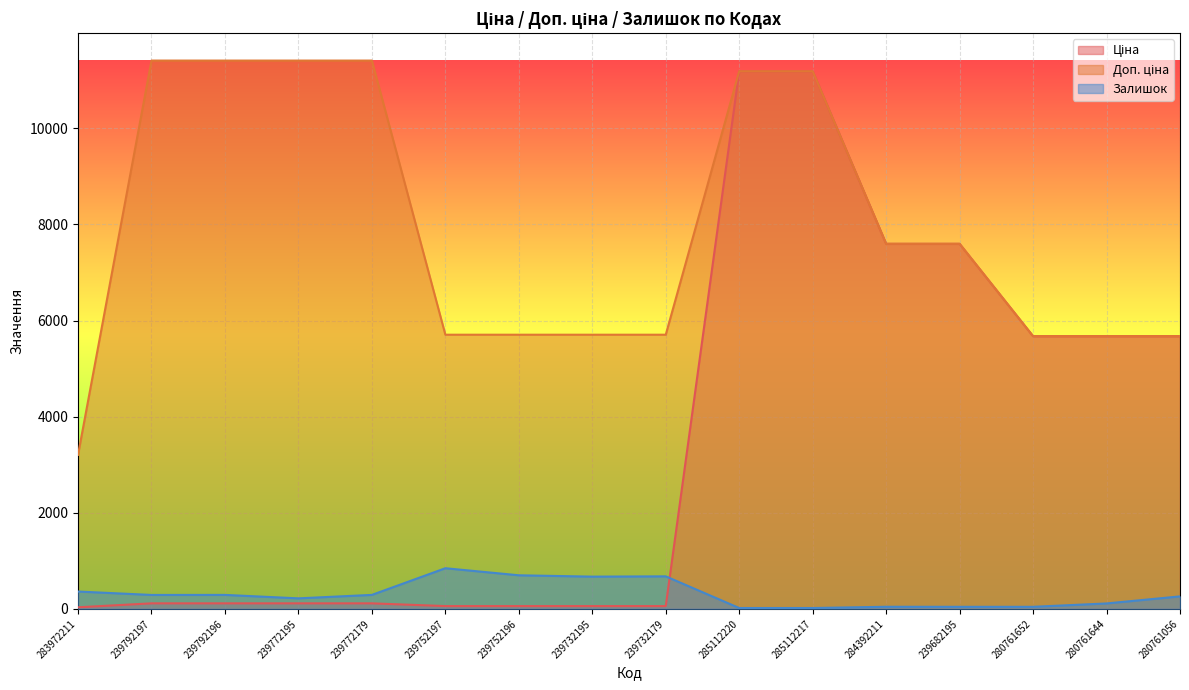

How many values in the Доп. ціна series exceed 7596?

8